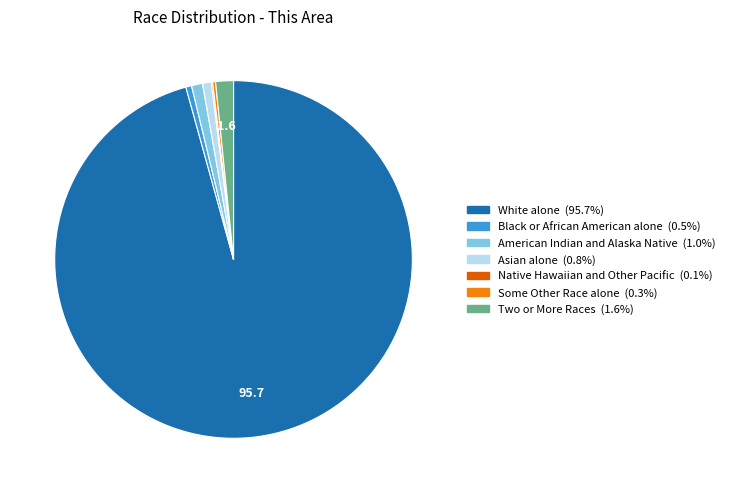

Is White alone the majority of the pie?

Yes